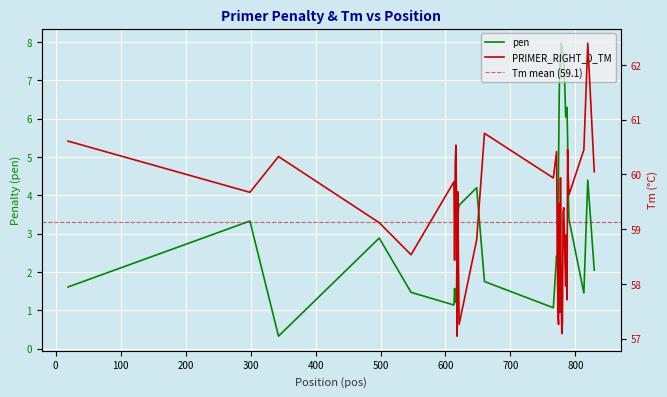

What is the difference between the maximum and minimum values in the pen series?

7.6